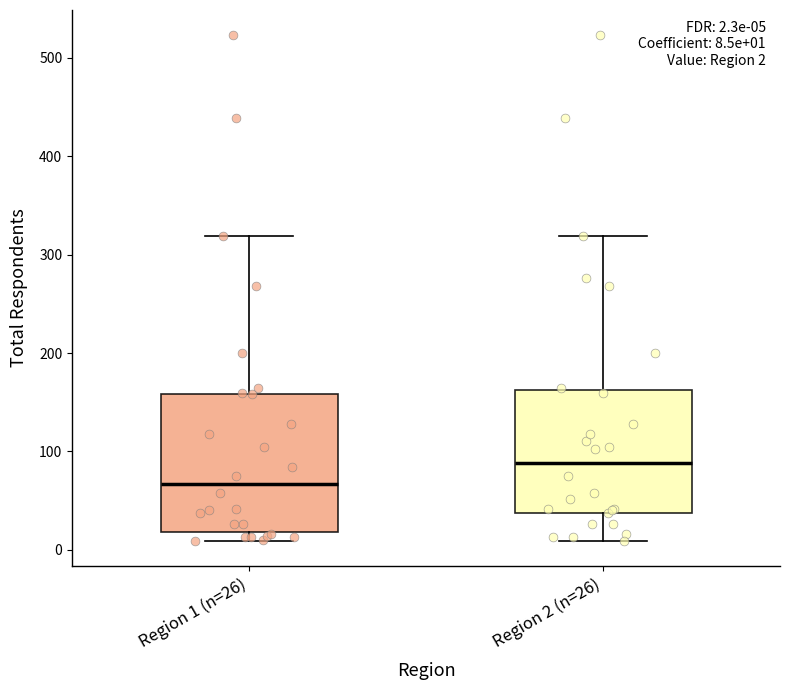

Which box is the tallest, from its lower edge to its upper edge?

Region 1 (n=26)